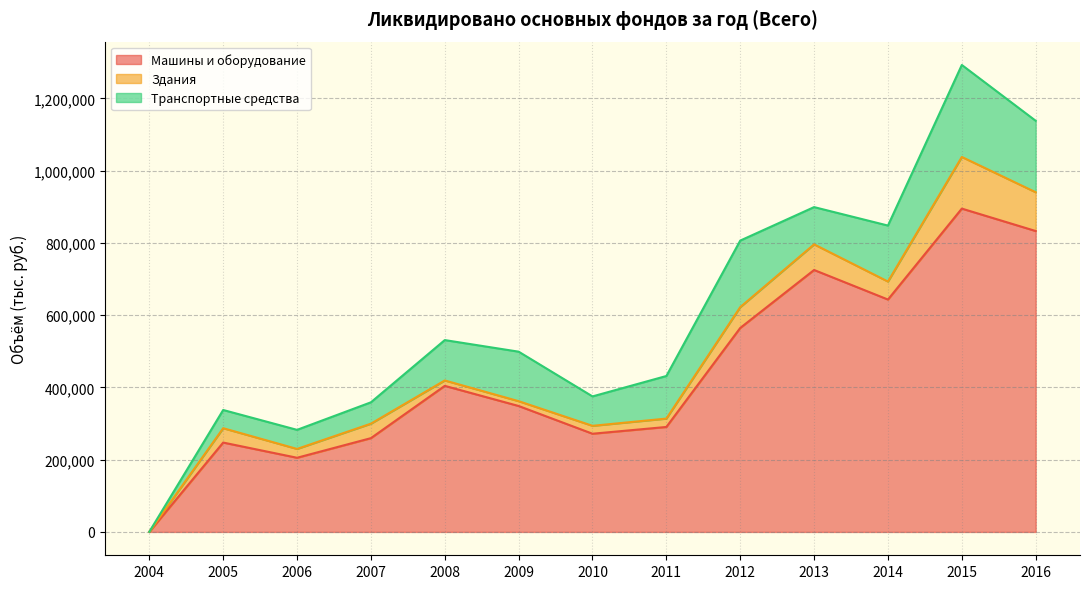

True or false: Транспортные средства and Машины и оборудование cross at least once.

False